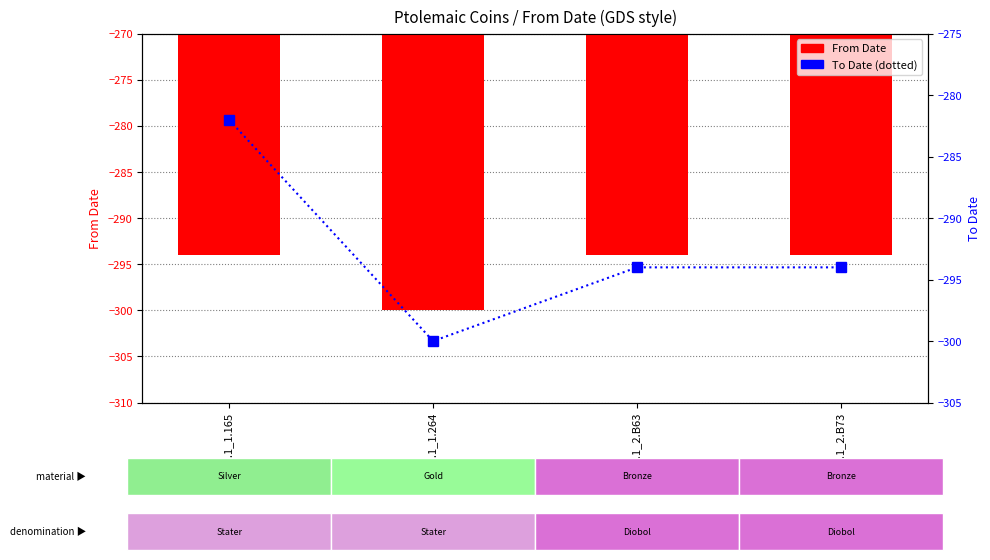

What are all the series names shown in the legend?

From Date, To Date